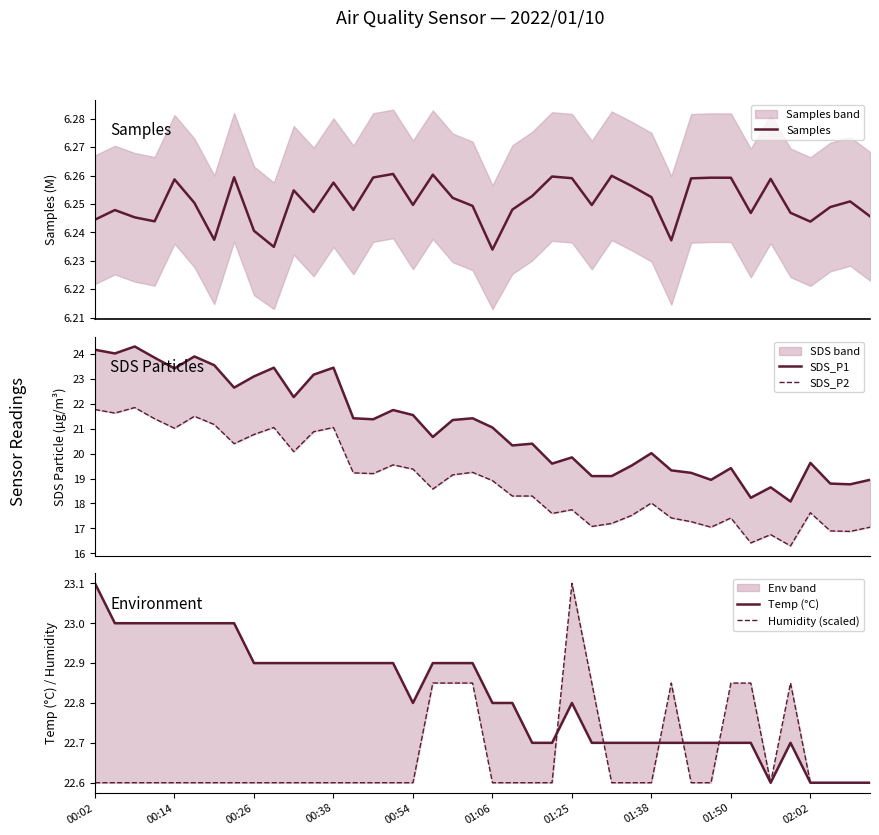

True or false: Humidity (scaled) and Samples cross at least once.

False